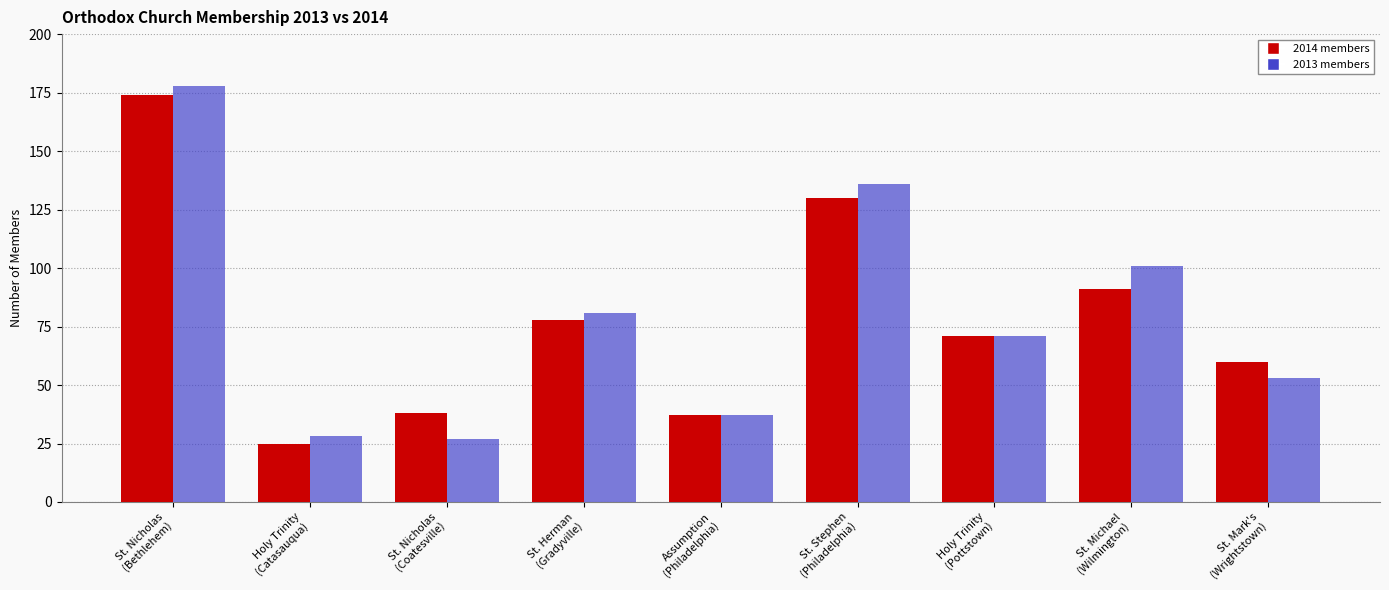

What is the smallest value displayed?

25